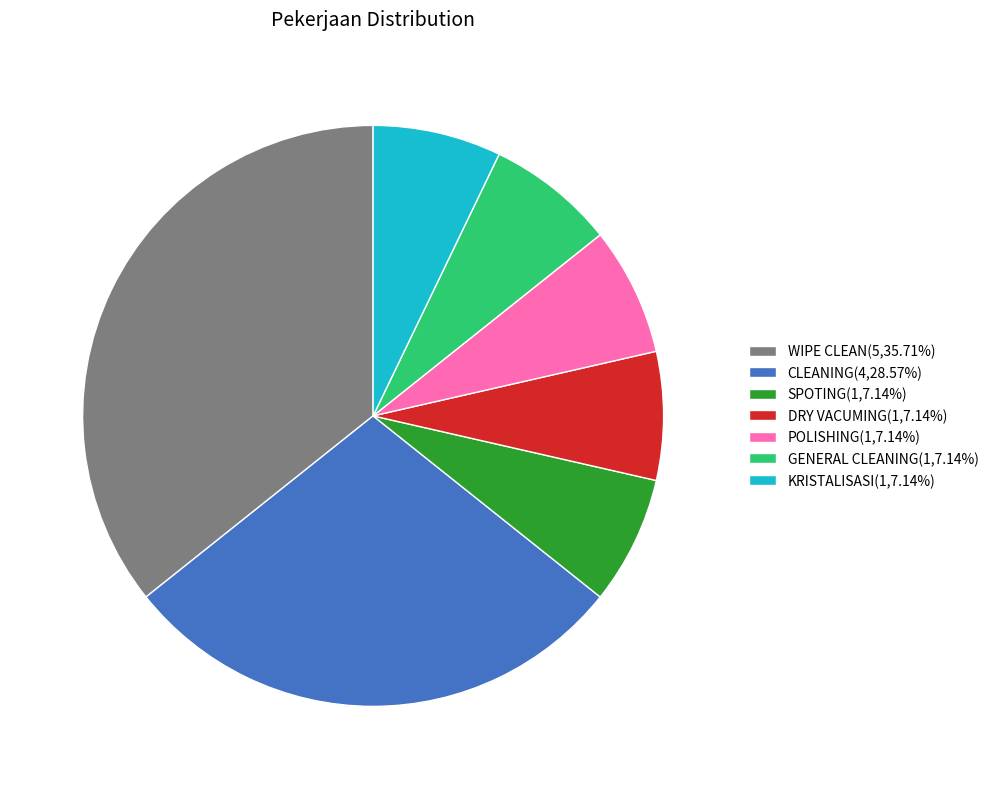

Is SPOTING(1,7.14%) the majority of the pie?

No